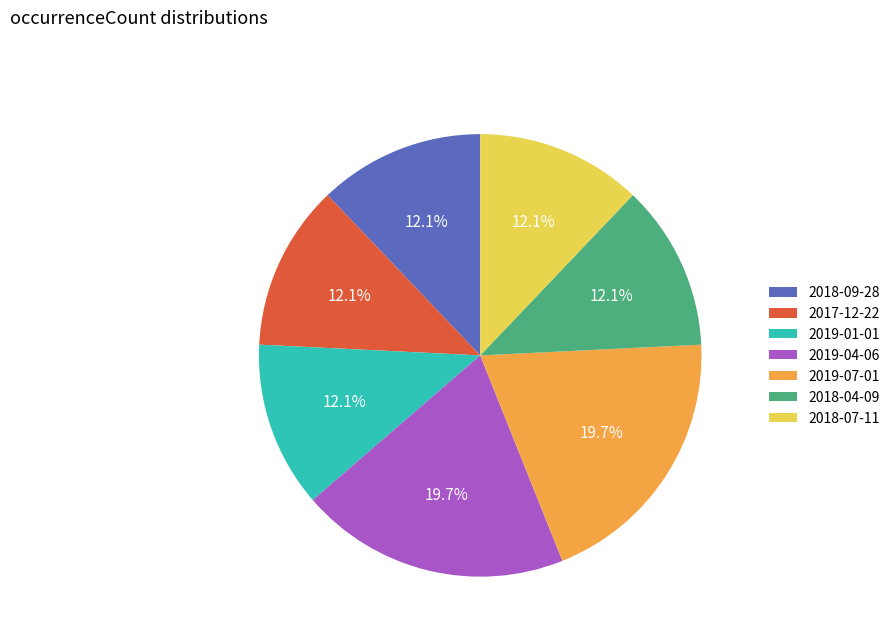

To the nearest percent, what is the average slice percentage?

14%